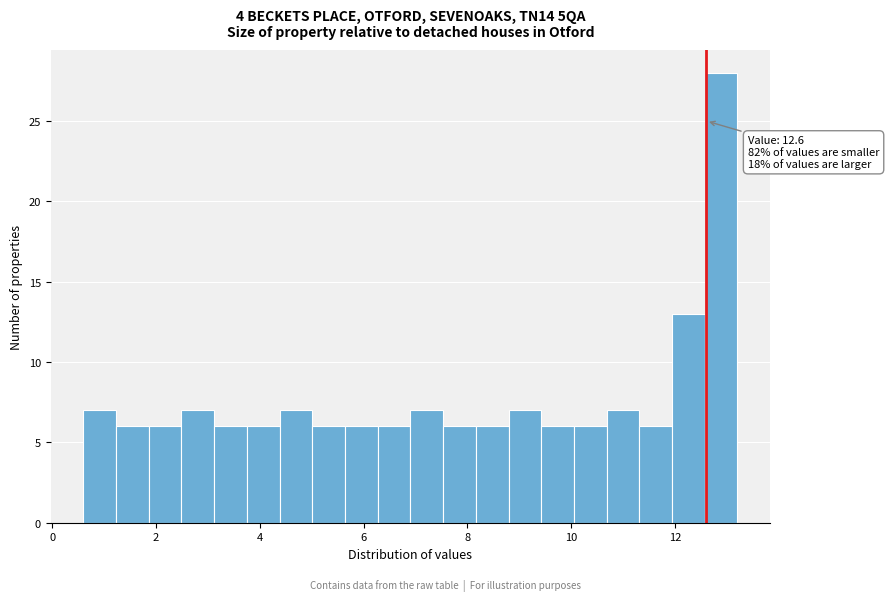

Around what value on the x-axis is the tallest bar? Give the approximate position of its centre, as read against the axis.

12.8